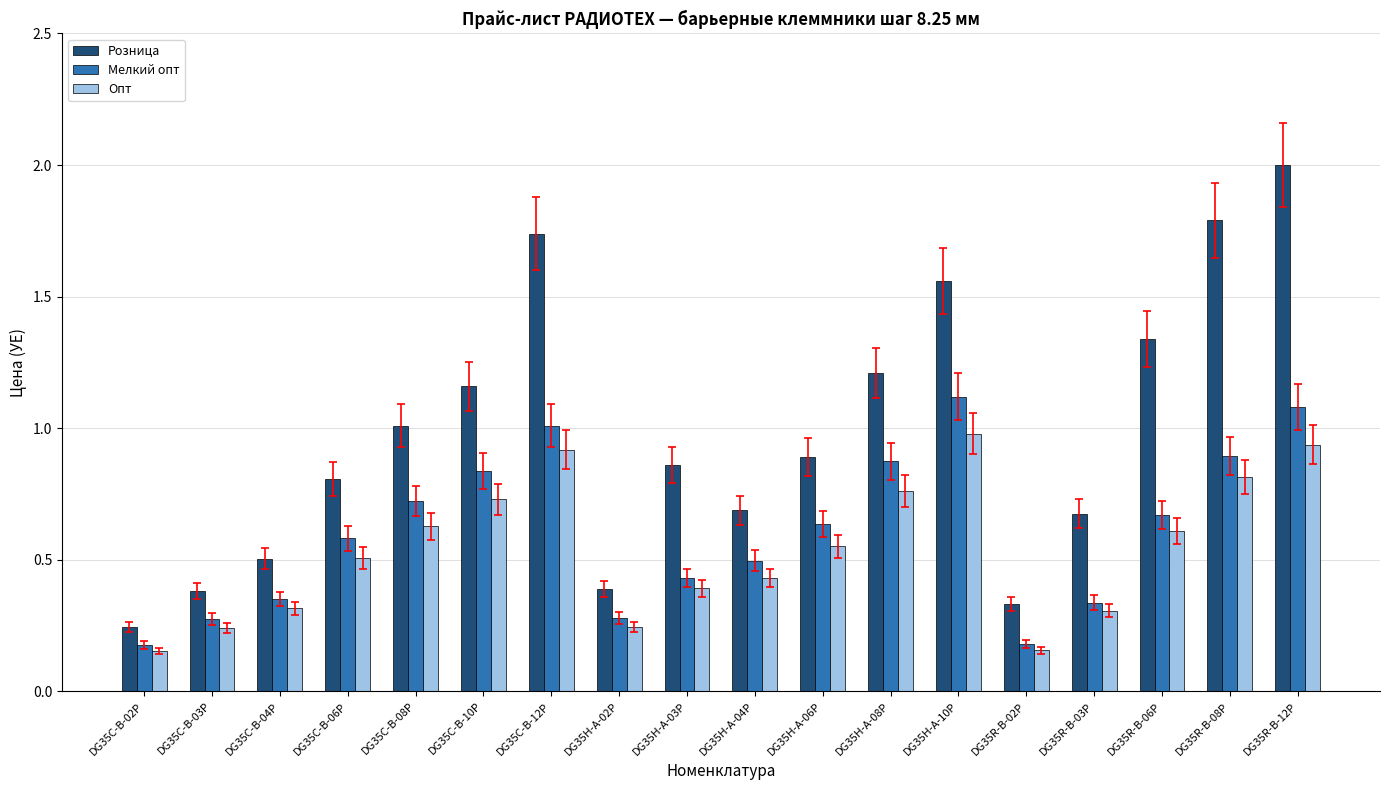

Which series changed the most between DG35C-B-08P and DG35C-B-10P?

Розница